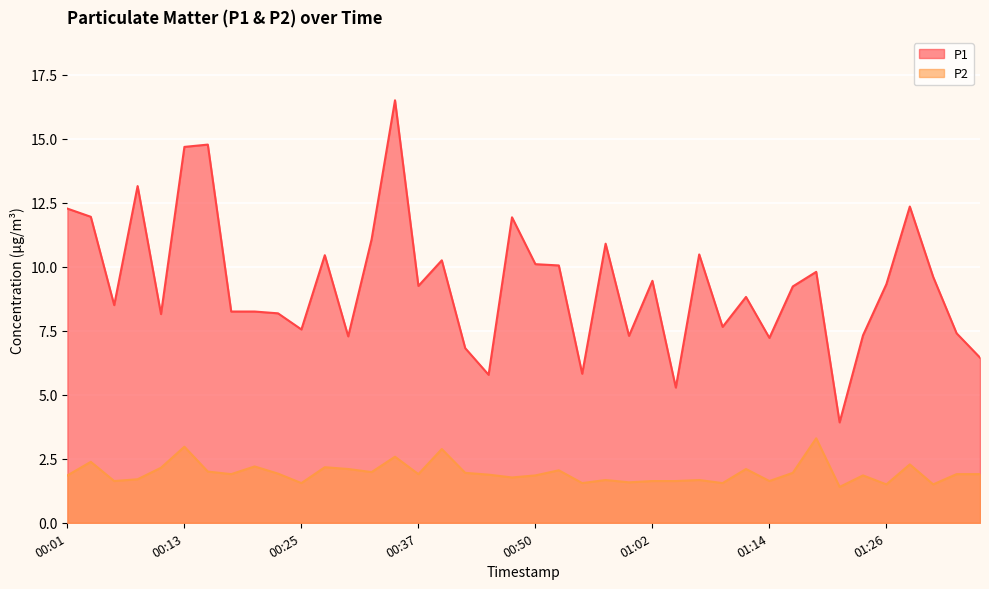

What is the difference between the P1 values at 00:37 and 00:08?

3.9